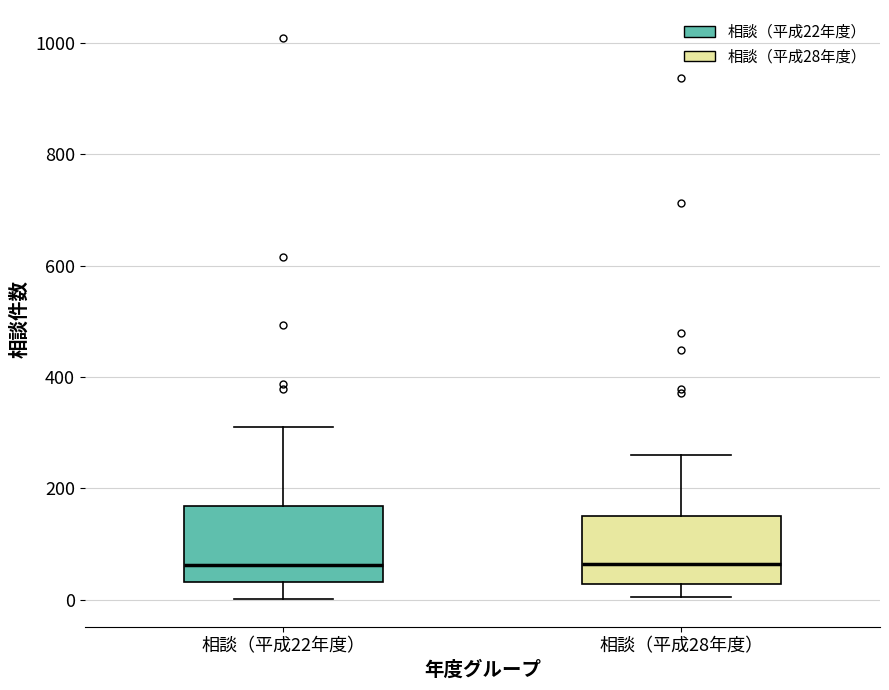

Where does the median line of the box for 相談（平成28年度） sit on the y-axis? The values are not printed on the chart, so give them approximately, as read against the axis.

60